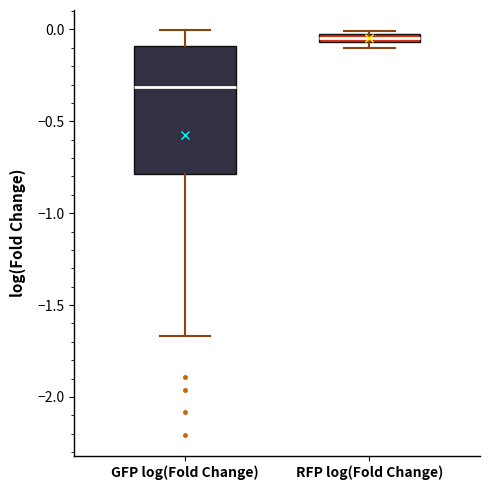

Which box's median line is the highest?

RFP log(Fold Change)